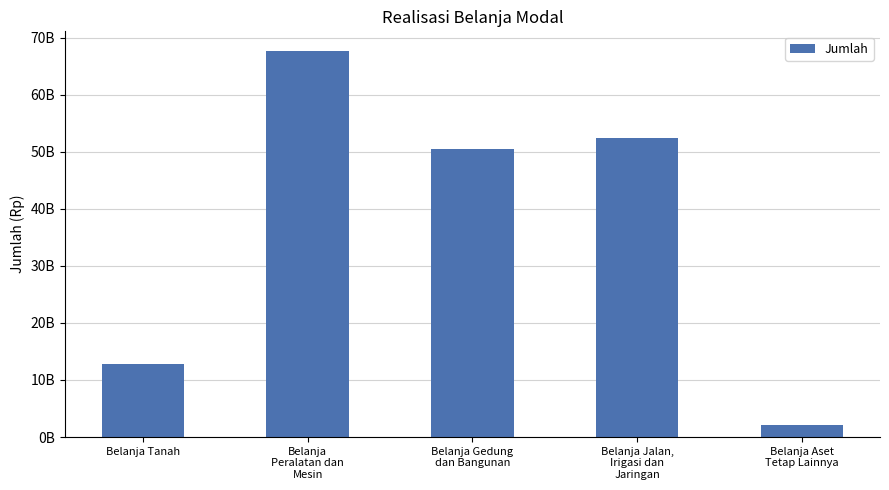

What is the difference between the values at Belanja
Peralatan dan
Mesin and Belanja Gedung
dan Bangunan?

17165727157.8